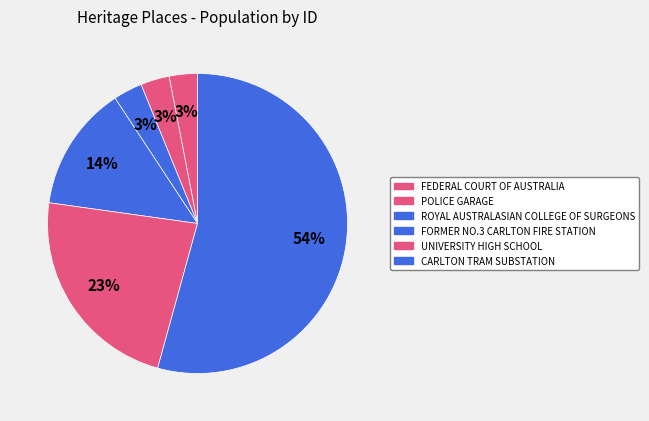

Which category has the biggest portion of the pie?

CARLTON TRAM SUBSTATION